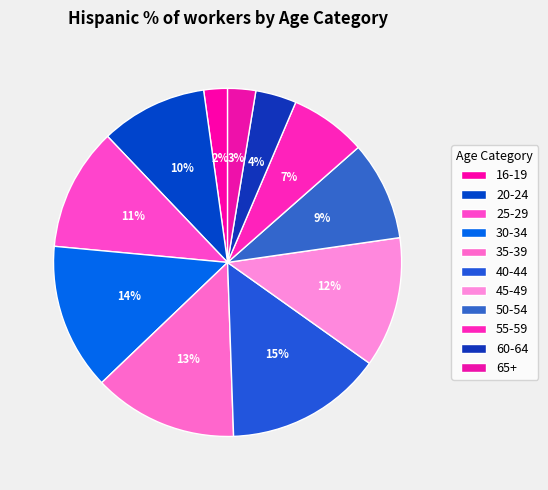

How many segments does this pie chart have?

11